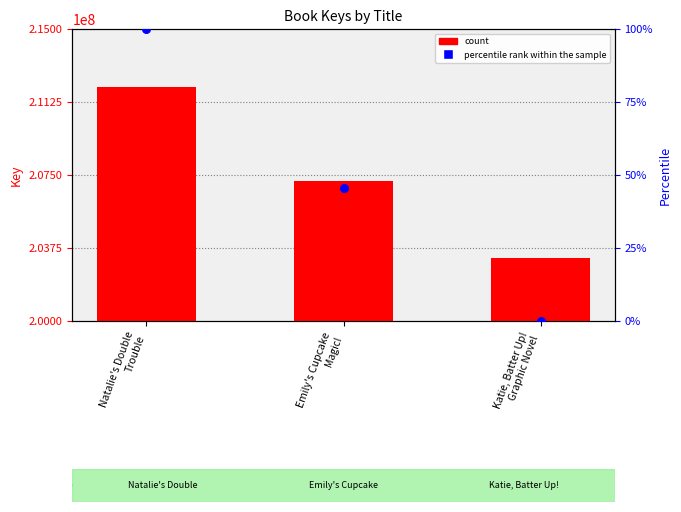

What is the total value across all series at Emily's Cupcake
Magic!?

207194265.8